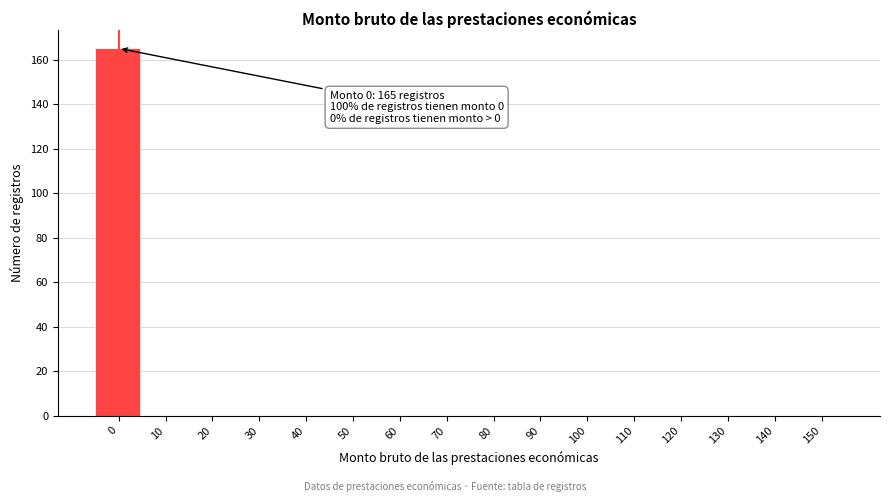

Reading left to right, what are all the values shown in this chart?

0=165	10=0	20=0	30=0	40=0	50=0	60=0	70=0	80=0	90=0	100=0	110=0	120=0	130=0	140=0	150=0